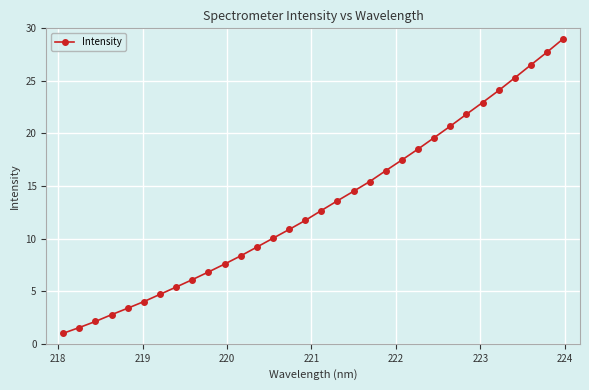

What is the difference between the maximum and minimum values?

28.0